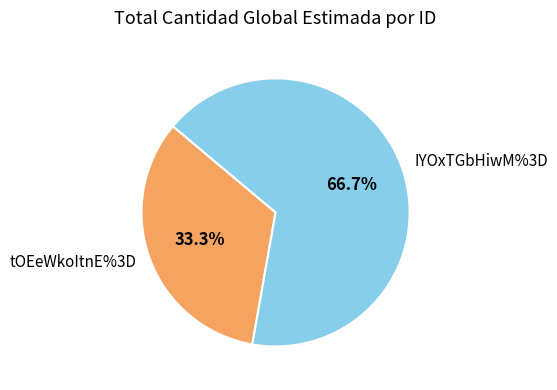

Count the number of slices in the pie.

2